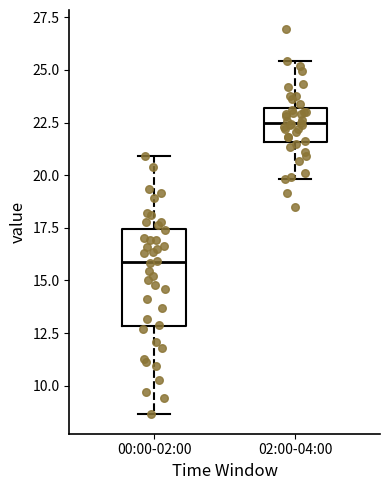

Comparing the boxes themselves (not the whiskers), which one is the tallest?

00:00-02:00